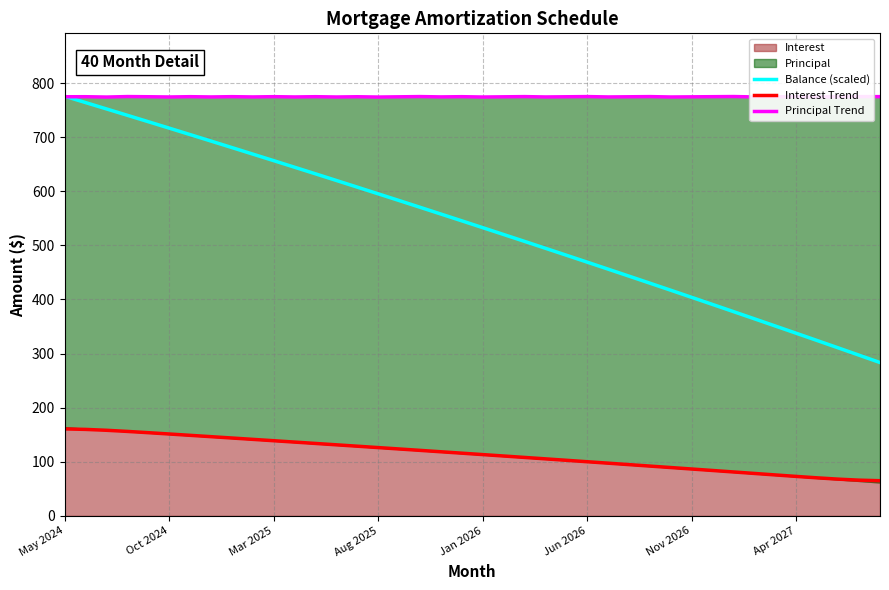

The Principal Trend series shows 1370.3 at 26. True or false?

False